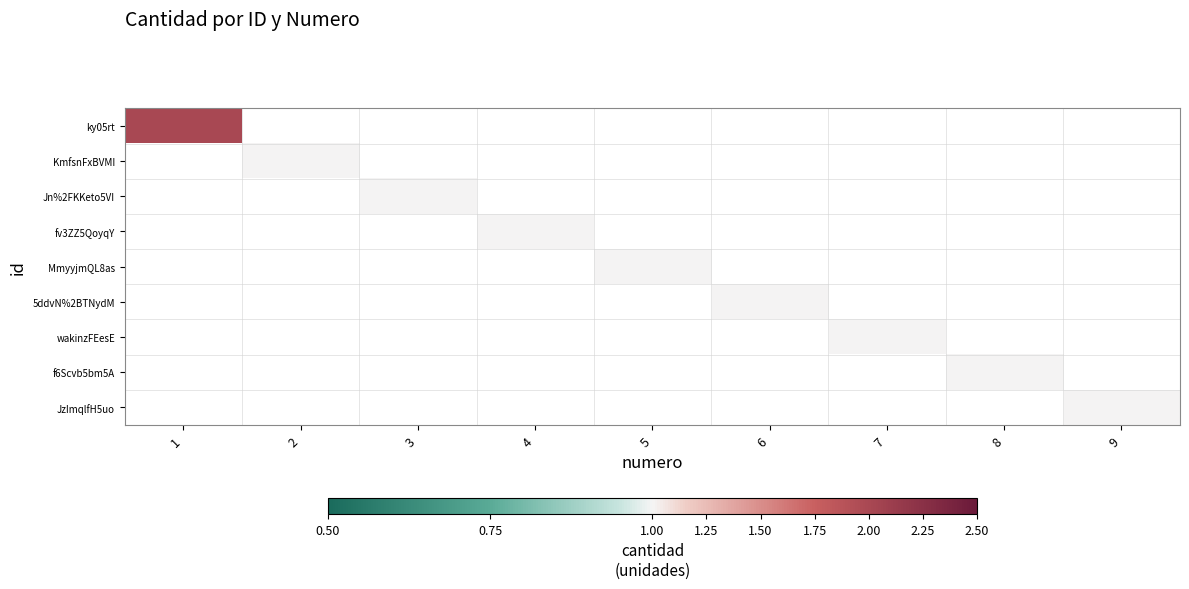

Is the value of KmfsnFxBVMI at 7 greater than the value of wakinzFEesE at 5?

No